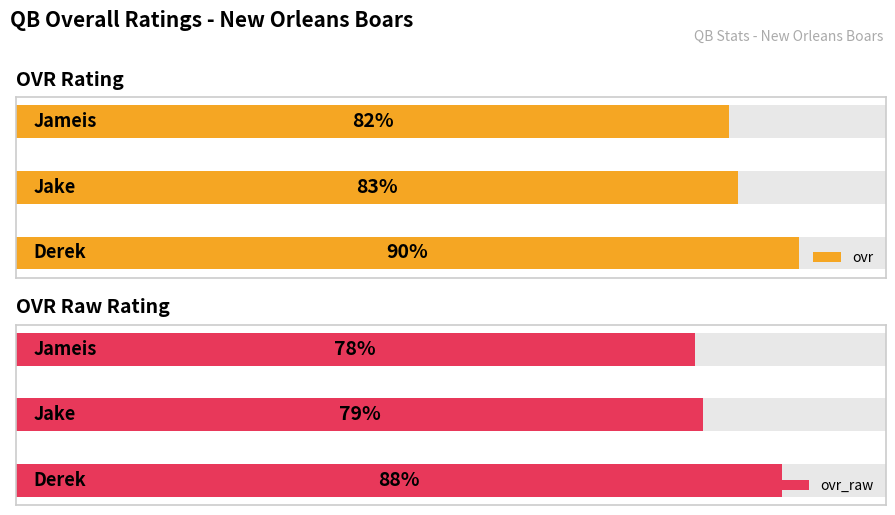

What is the difference between the ovr_raw values at 0 and 2?

10